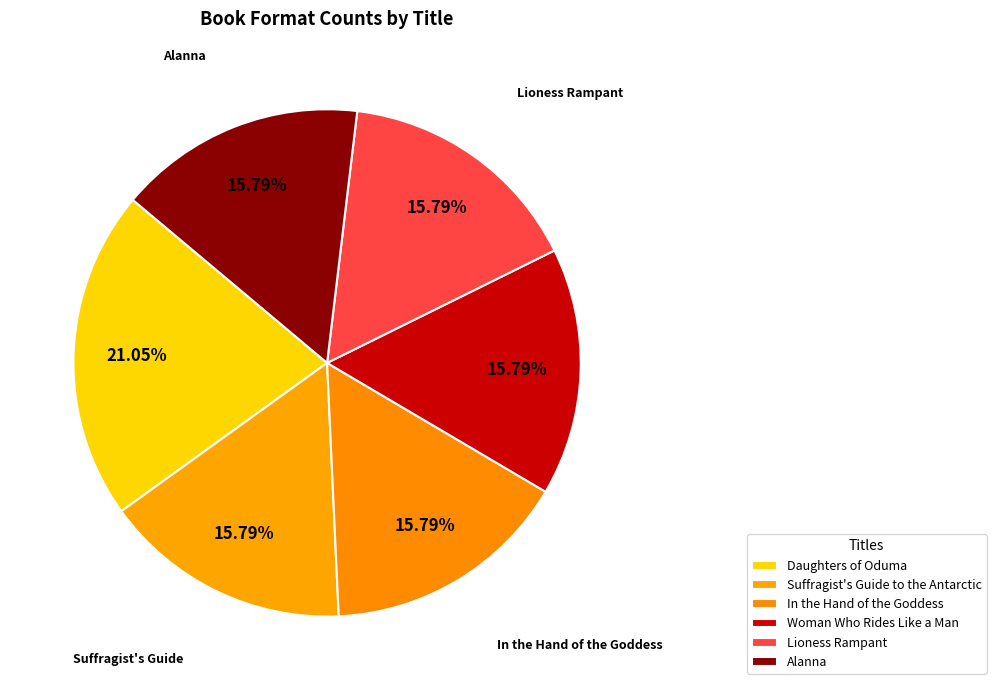

How many slices are in this pie chart?

6